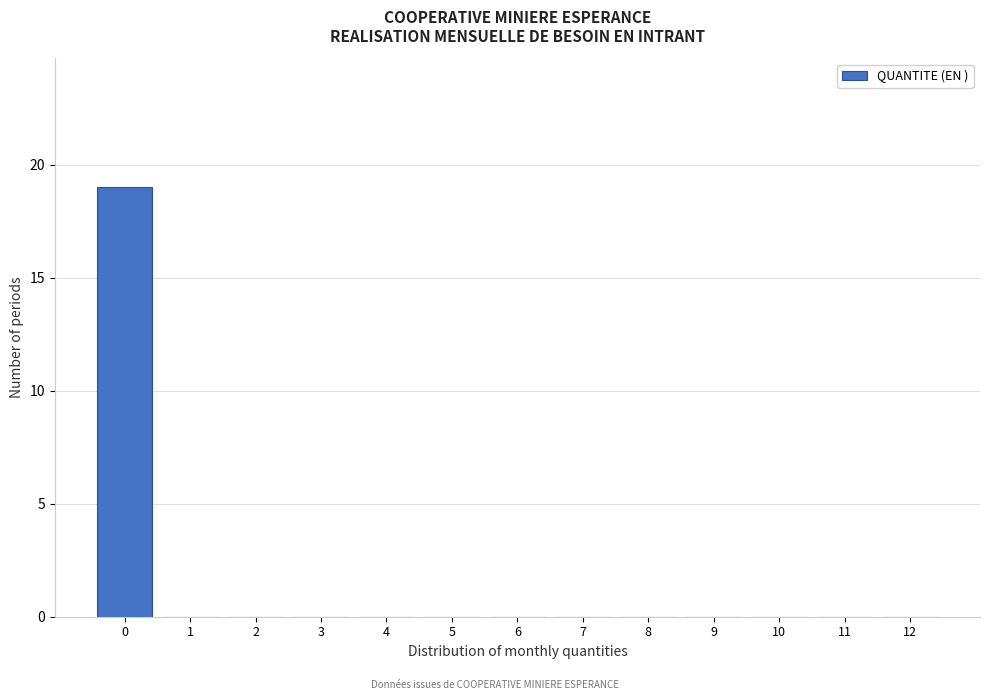

Reading left to right, what are all the values shown in this chart?

0=19	1=0	2=0	3=0	4=0	5=0	6=0	7=0	8=0	9=0	10=0	11=0	12=0